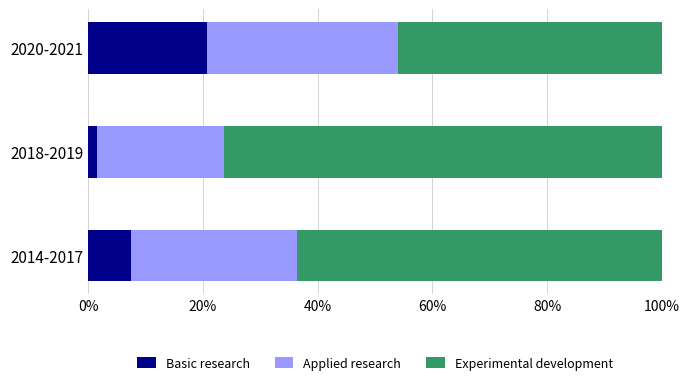

At which label does Basic research reach its minimum?

2018-2019